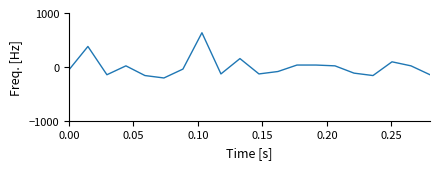

What is the smallest value displayed?

-206.2